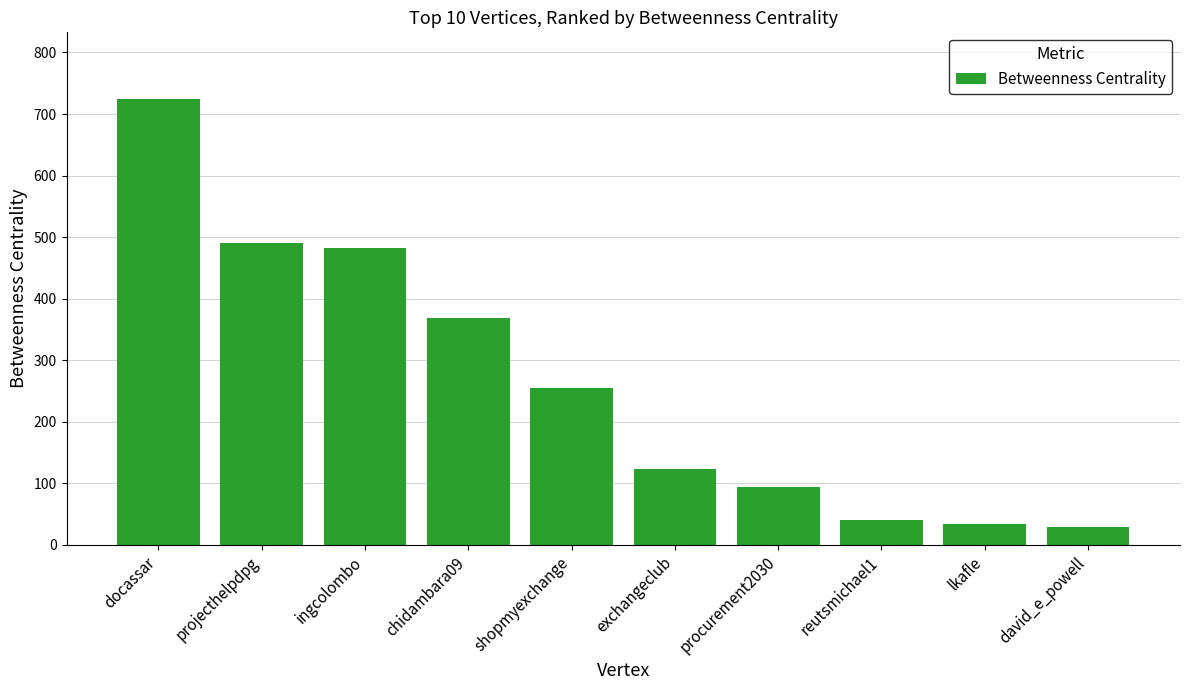

Between docassar and reutsmichael1, which is larger?

docassar